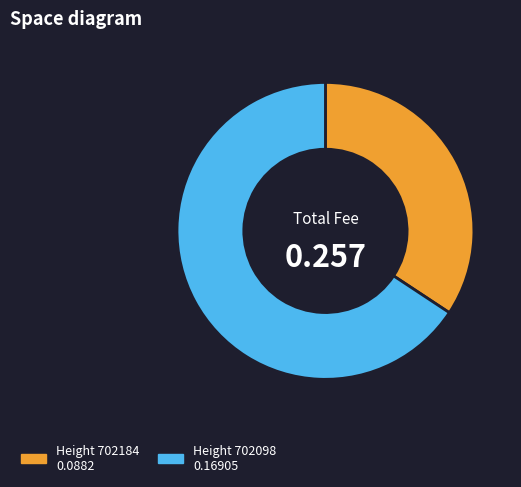

Is there a majority slice in this chart?

Yes